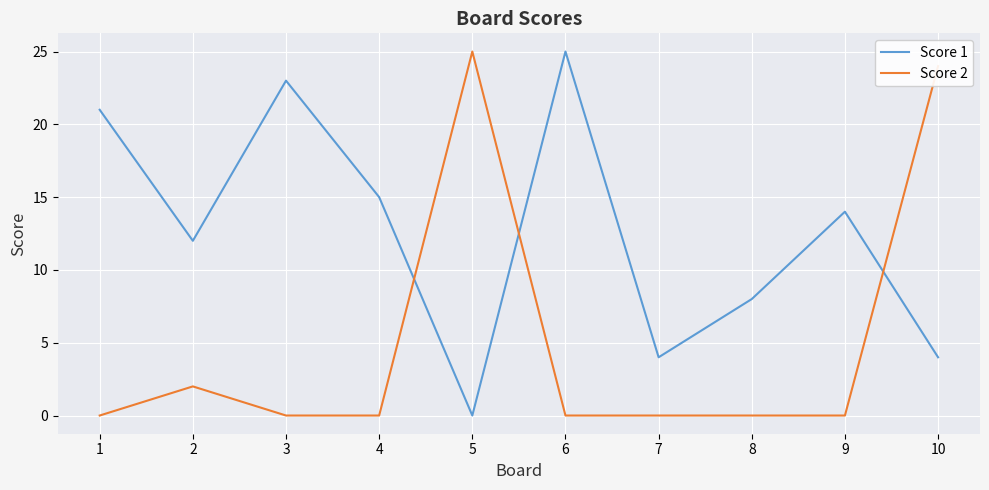

Rank the series at 4 from lowest to highest value.

Score 2, Score 1